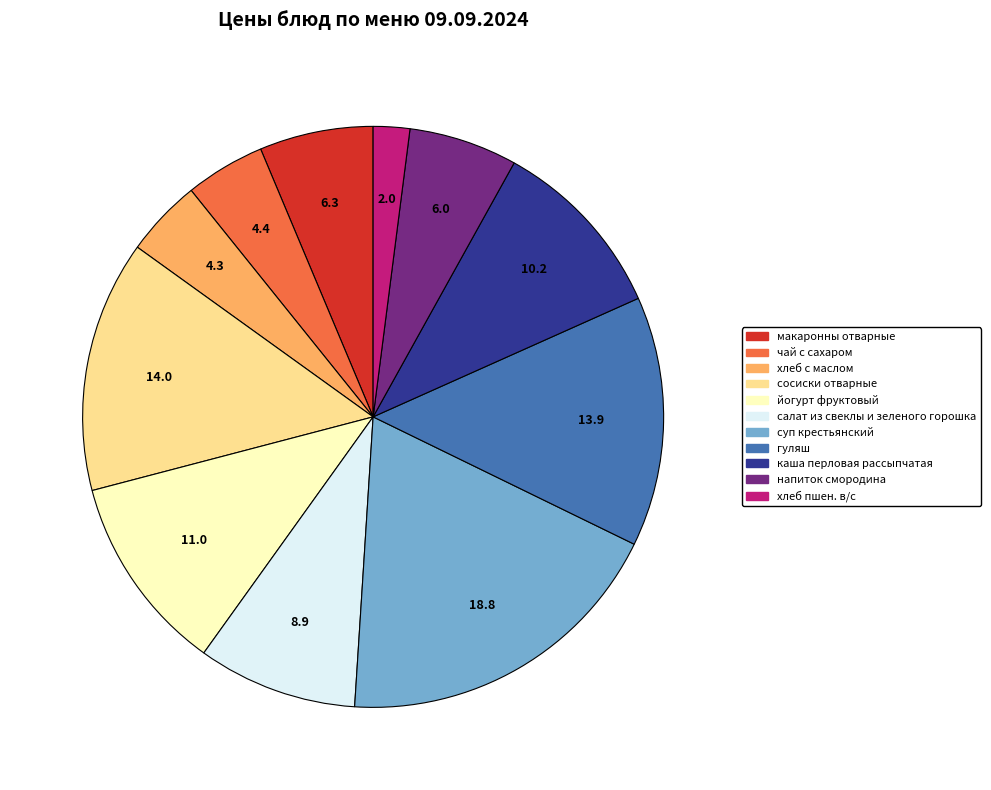

Is there any slice that represents more than half of the pie?

No